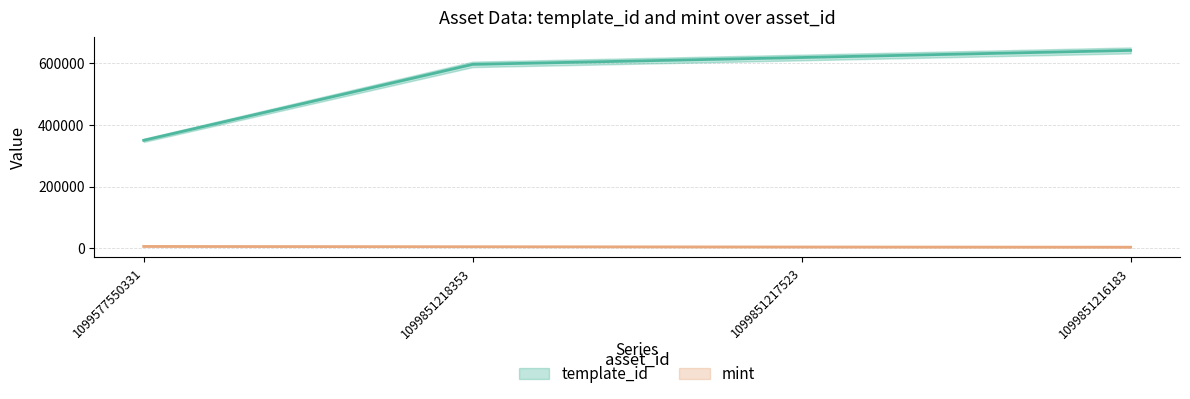

True or false: template_id and mint cross at least once.

False